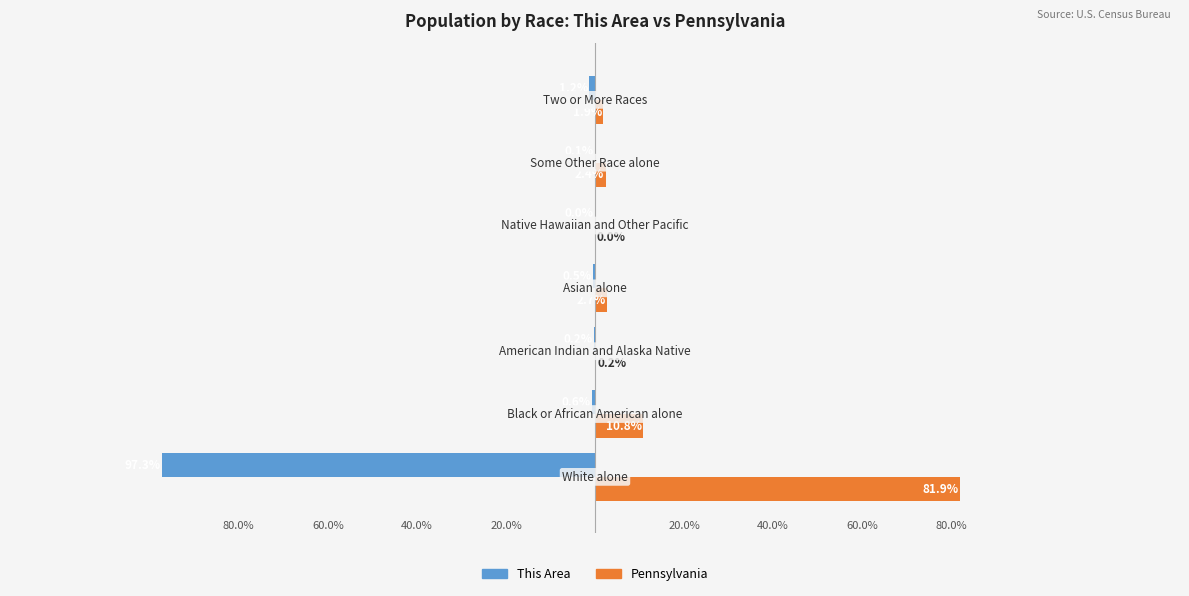

Reading left to right, what are all the values shown in this chart?

This Area: −150=-97.3	−100=-0.6	−50=-0.2	0=-0.5	50=0.0	100=-0.1	150=-1.2
Pennsylvania: −150=81.9	−100=10.8	−50=0.2	0=2.7	50=0.0	100=2.4	150=1.9